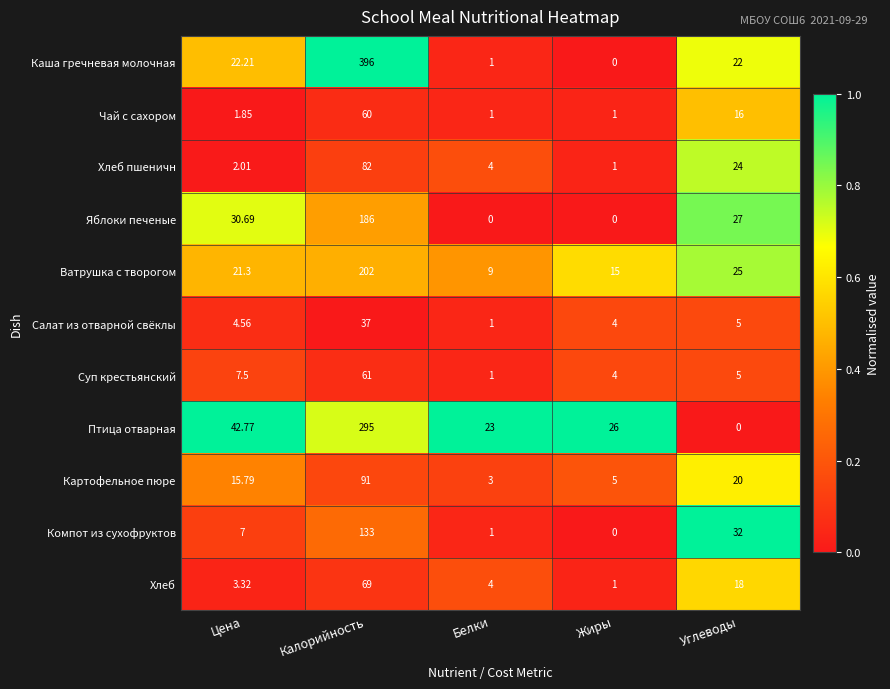

Where is Компот из сухофруктов nearest to the value 66?

Углеводы